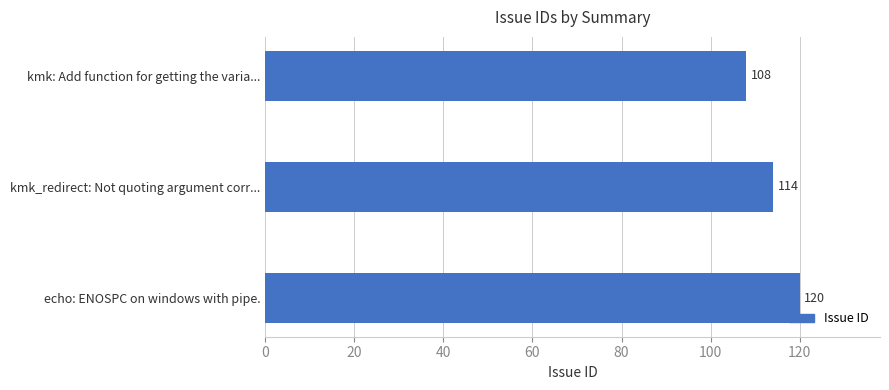

Reading top to bottom, extract all data points from this chart.

kmk: Add function for getting the varia...=108	kmk_redirect: Not quoting argument corr...=114	echo: ENOSPC on windows with pipe.=120